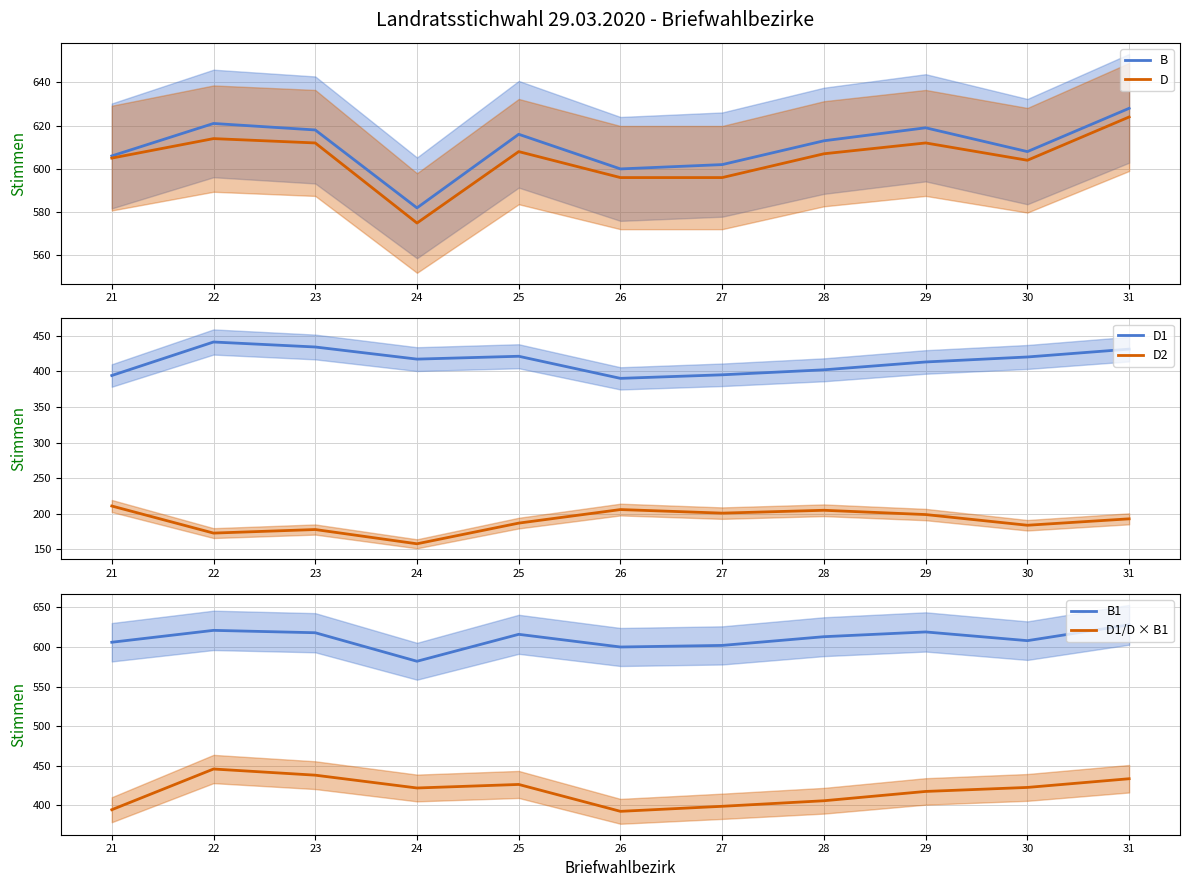

How many values in the D1 series exceed 417?

5